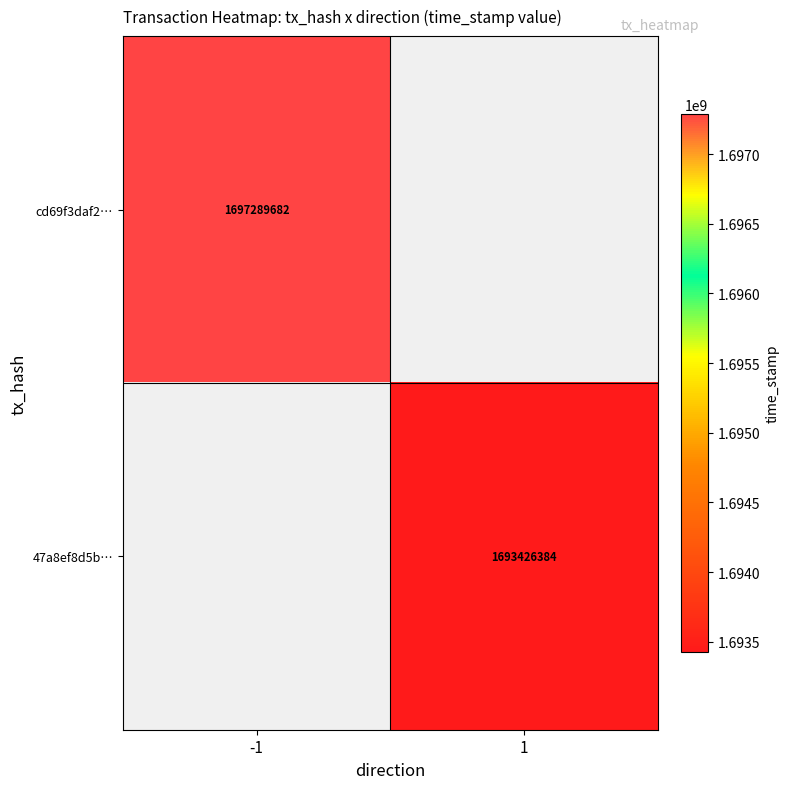

At how many categories does at least one series exceed 1693441180?

1